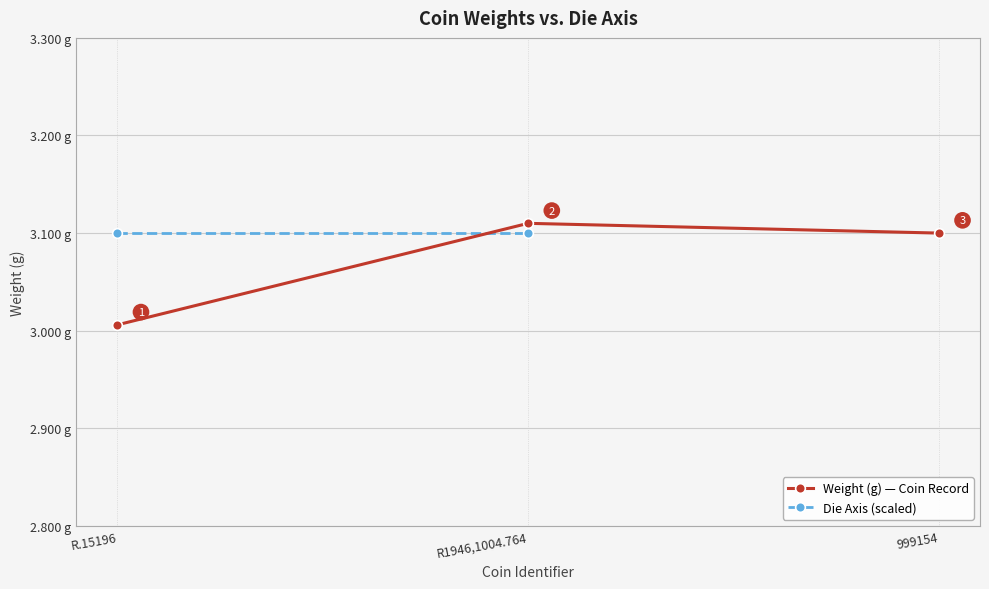

What is the difference between the values at R1946,1004.764 and R.15196?

0.1